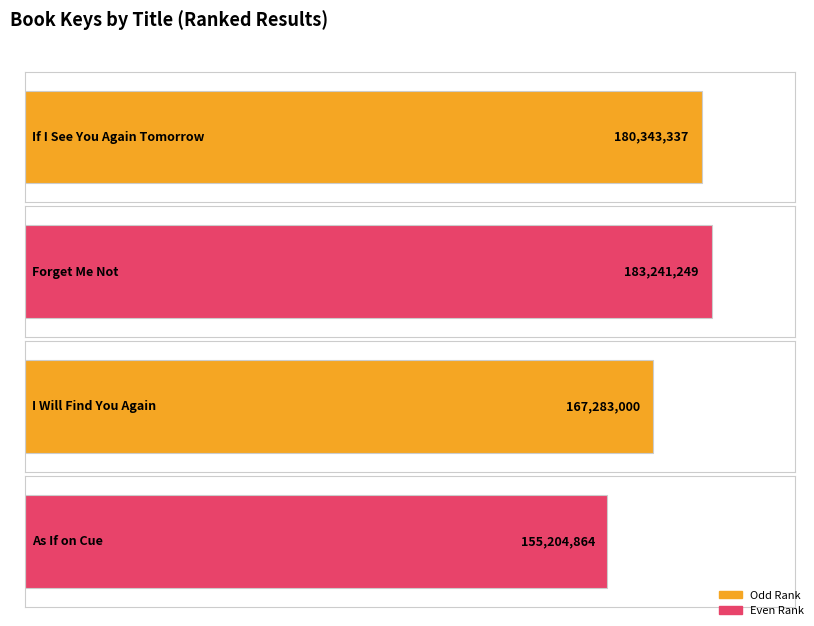

Between As If on Cue and I Will Find You Again, which is larger?

I Will Find You Again